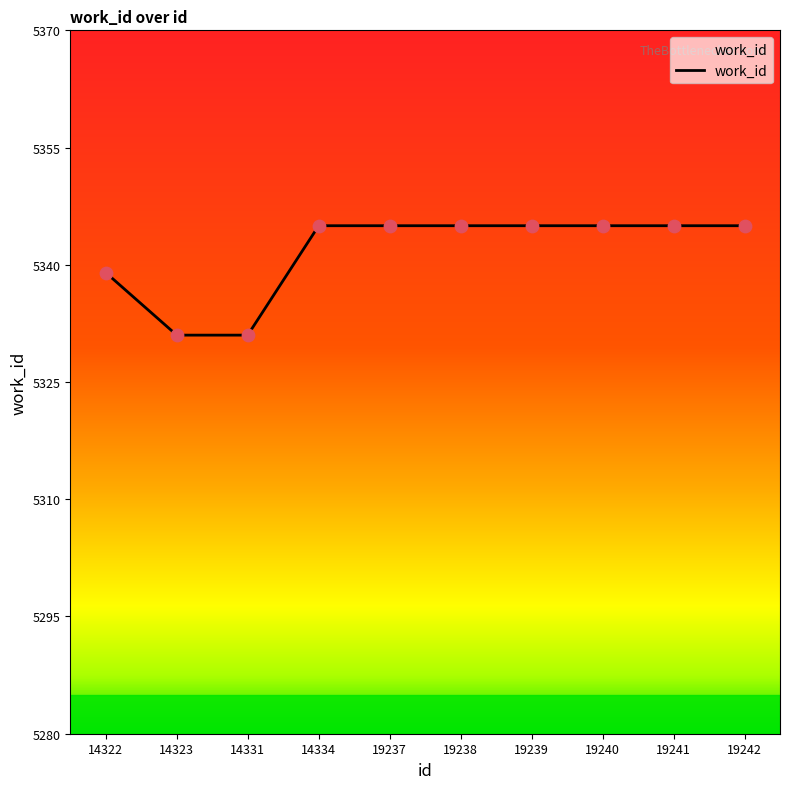

Approximately how many times larger is the value at 19237 compared to 14334?

1.0